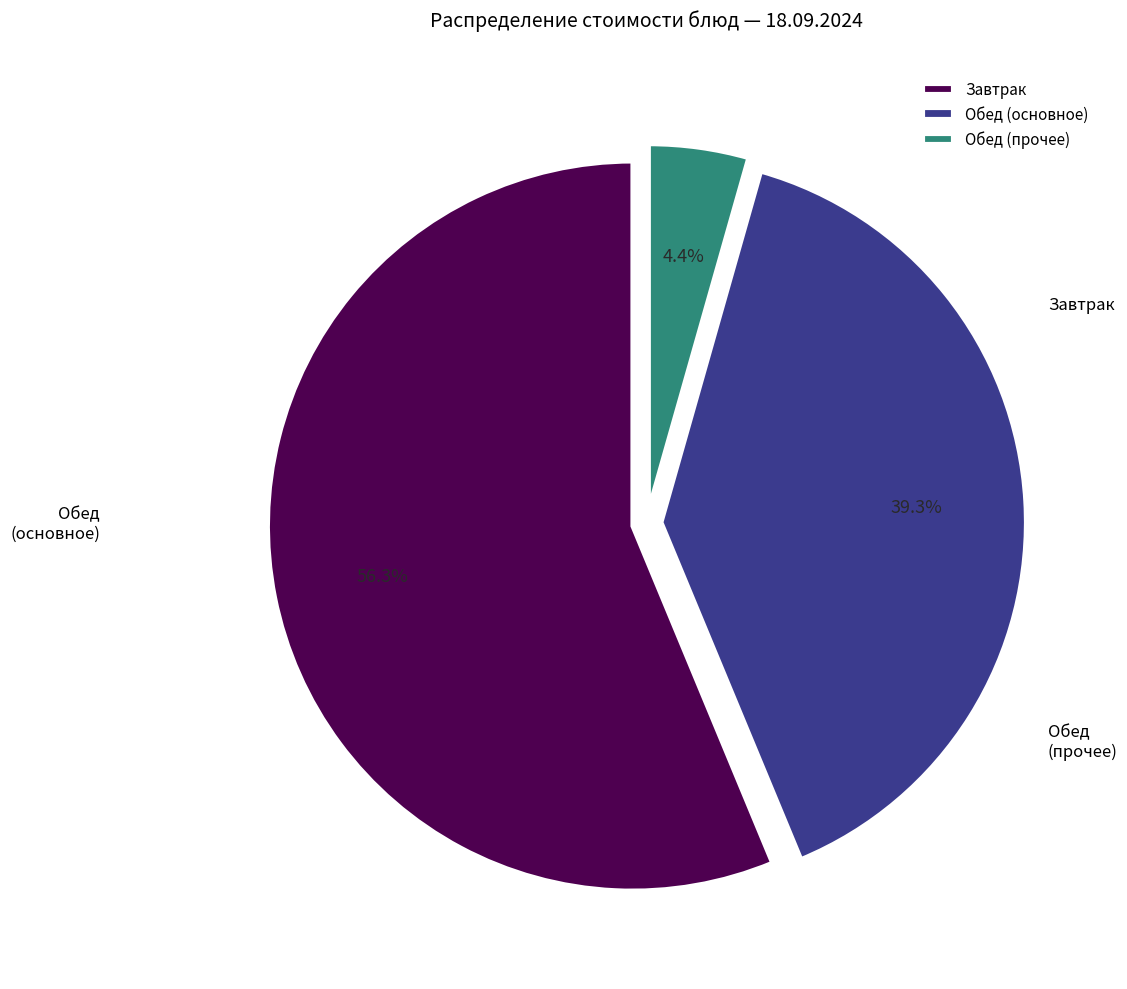

Does any single category account for the majority?

Yes